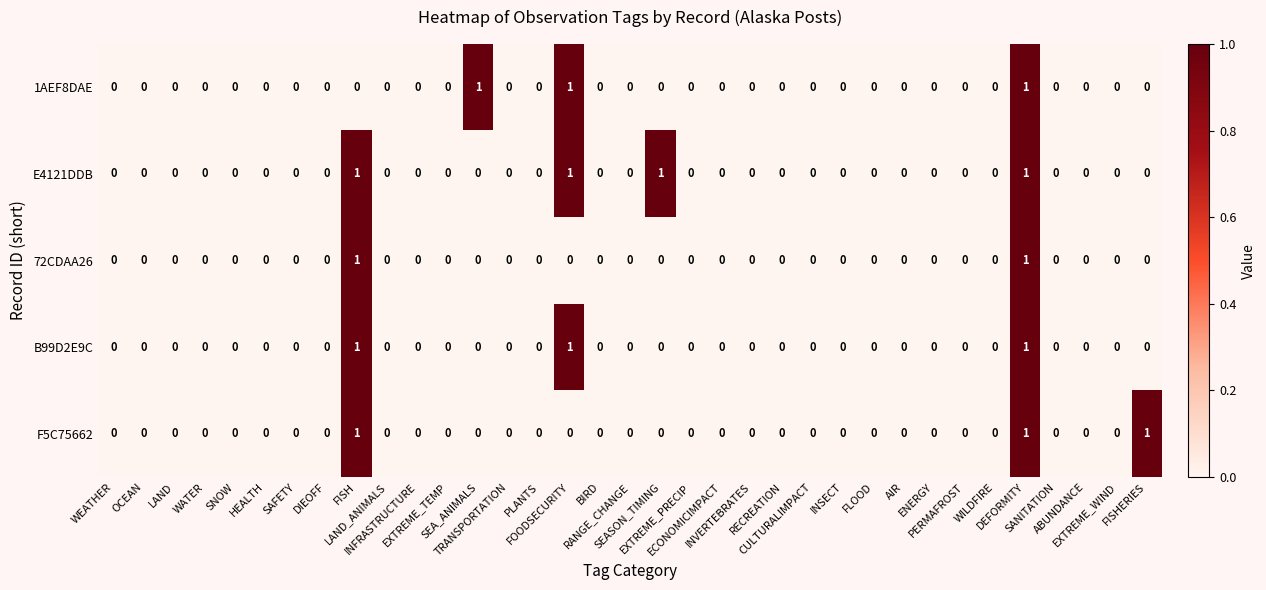

How many F5C75662 values are between 0 and 1?

35